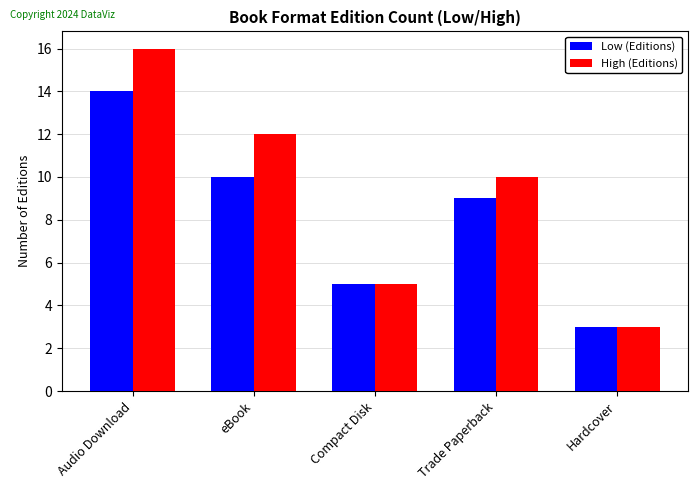

List the series in order of their overall mean, highest first.

High (Editions), Low (Editions)